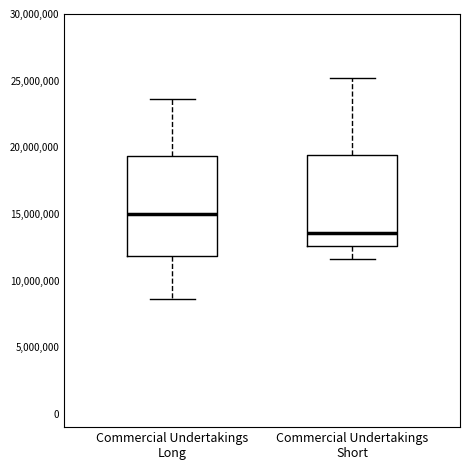

Reading left to right, transcribe this box plot: for each box, give where its median line is, the range the box spans, and where its two whiskers end, as read against the y-axis. The values are not printed on the chart, so give them approximately, as read against the axis.

Commercial Undertakings Long: median 15000000, box 12000000 to 19500000, whiskers 8500000 to 23500000
Commercial Undertakings Short: median 13500000, box 12500000 to 19500000, whiskers 11500000 to 25000000